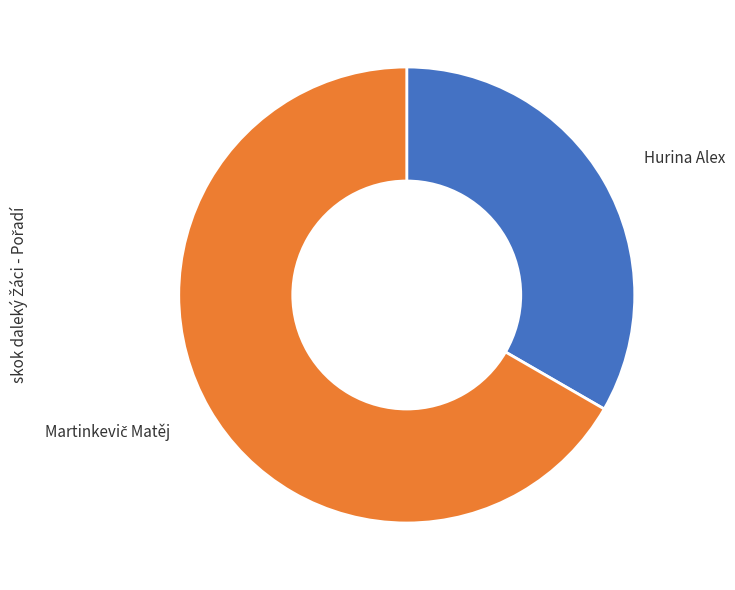

Does any single category account for the majority?

Yes